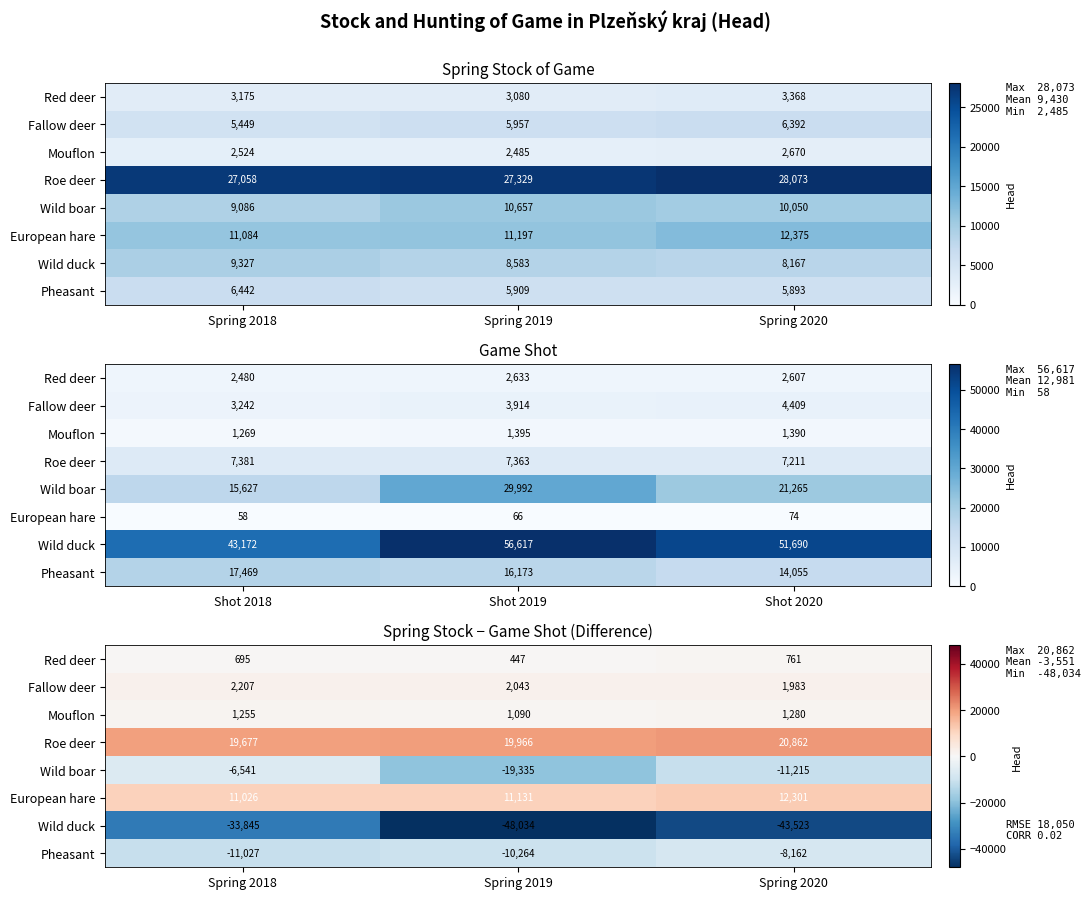

Which has a higher value, Spring 2018 or Spring 2019?

Spring 2018